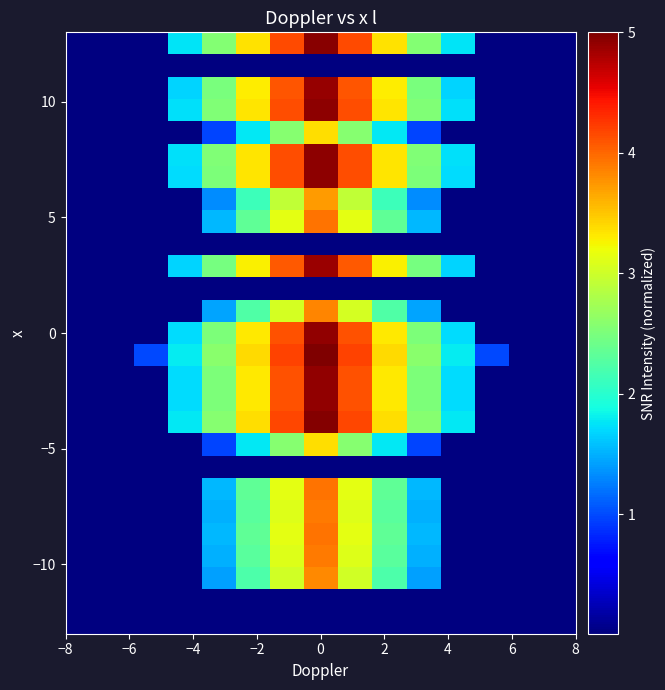

What is the greatest value displayed?

5.0